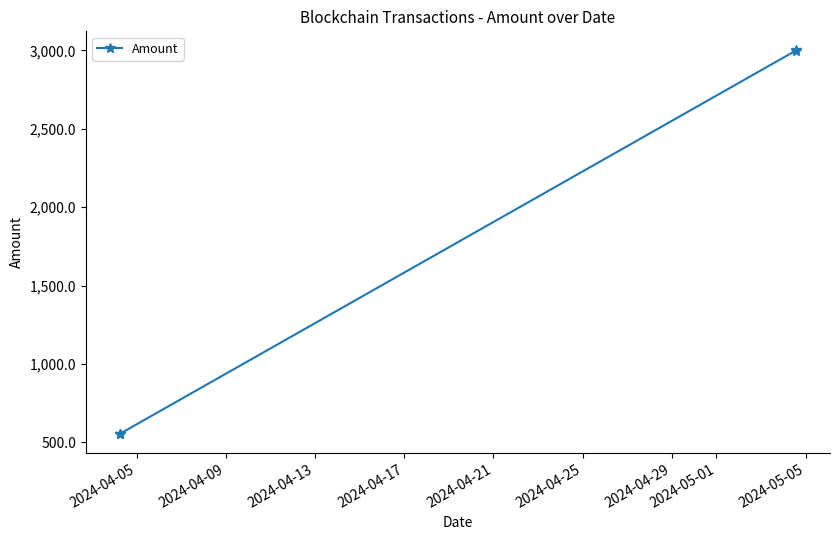

What is the value of the 3rd point from the left?

3000.0